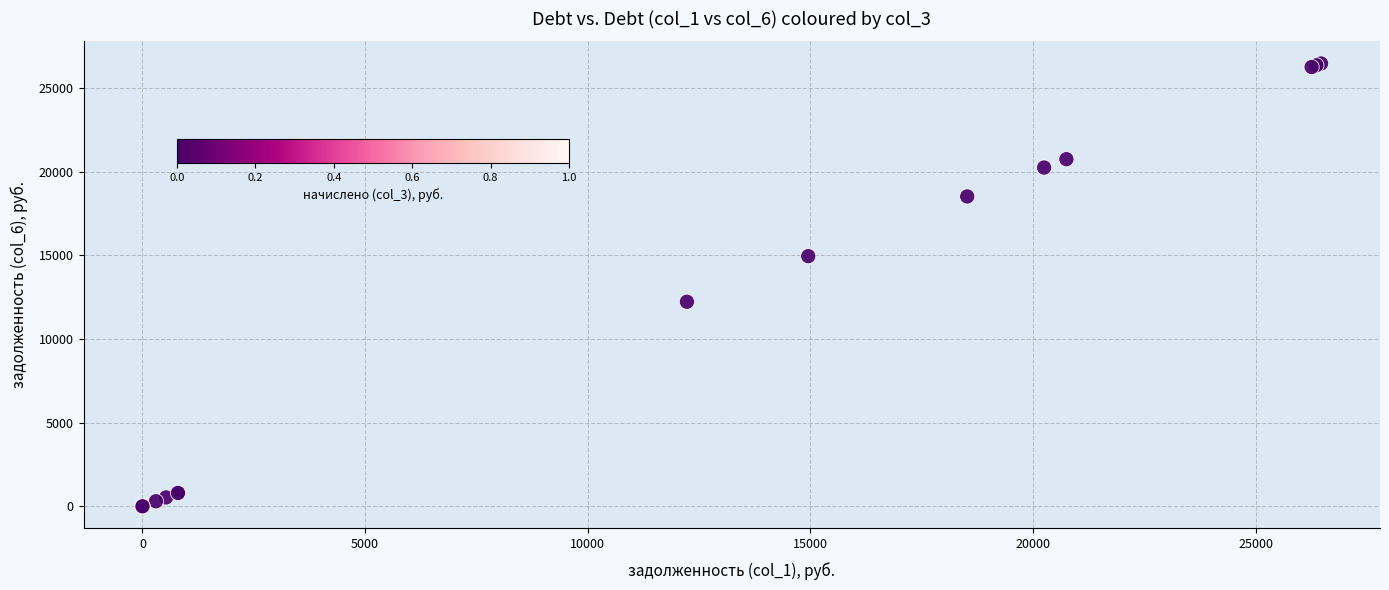

What Y value in the scatter plot is closest to 13235?

12228.5